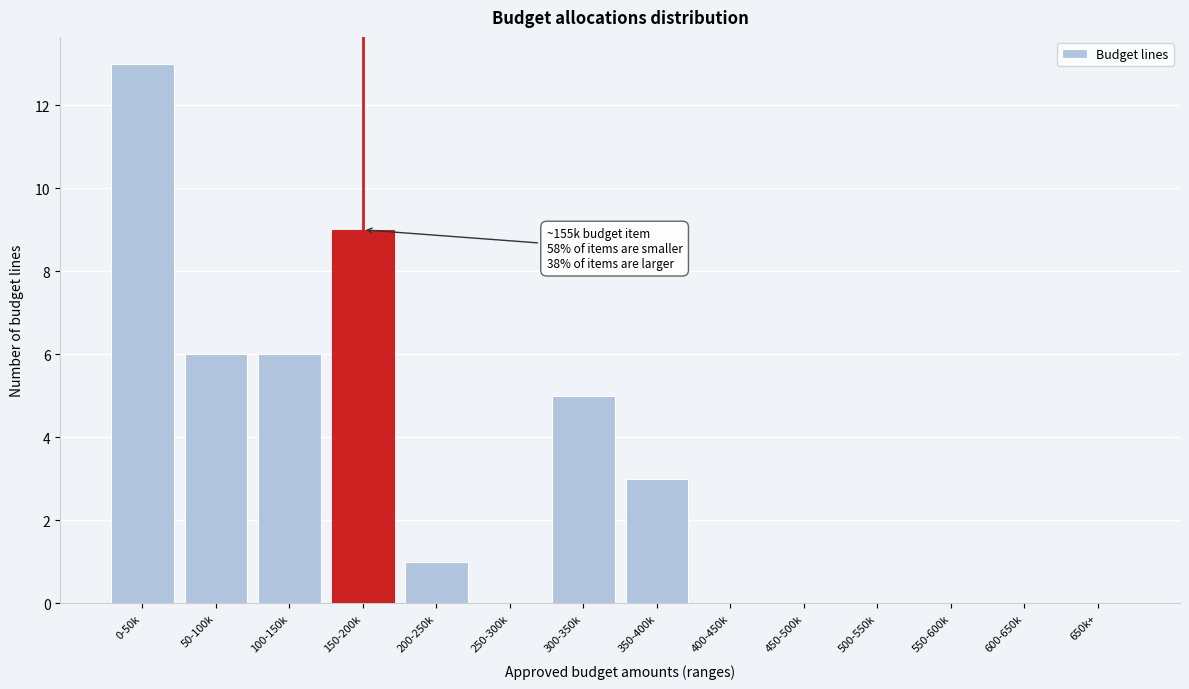

Reading left to right, what are all the values shown in this chart?

0-50k=13	50-100k=6	100-150k=6	150-200k=9	200-250k=1	250-300k=0	300-350k=5	350-400k=3	400-450k=0	450-500k=0	500-550k=0	550-600k=0	600-650k=0	650k+=0